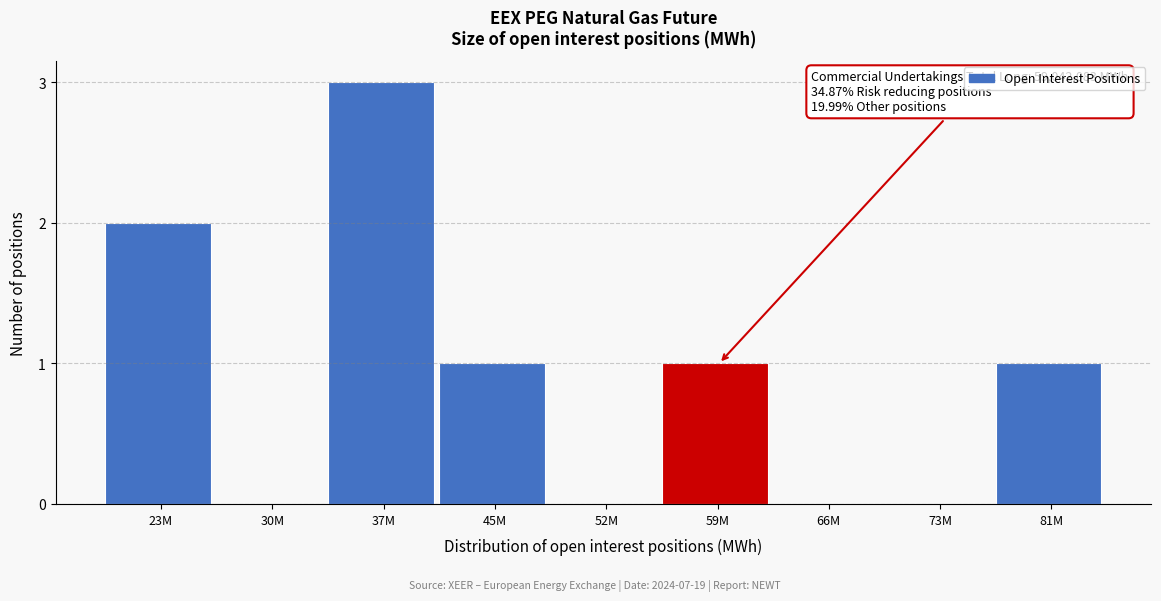

Reading left to right, list all the values displayed in this chart.

23M=2	30M=0	37M=3	45M=1	52M=0	59M=1	66M=0	73M=0	81M=1